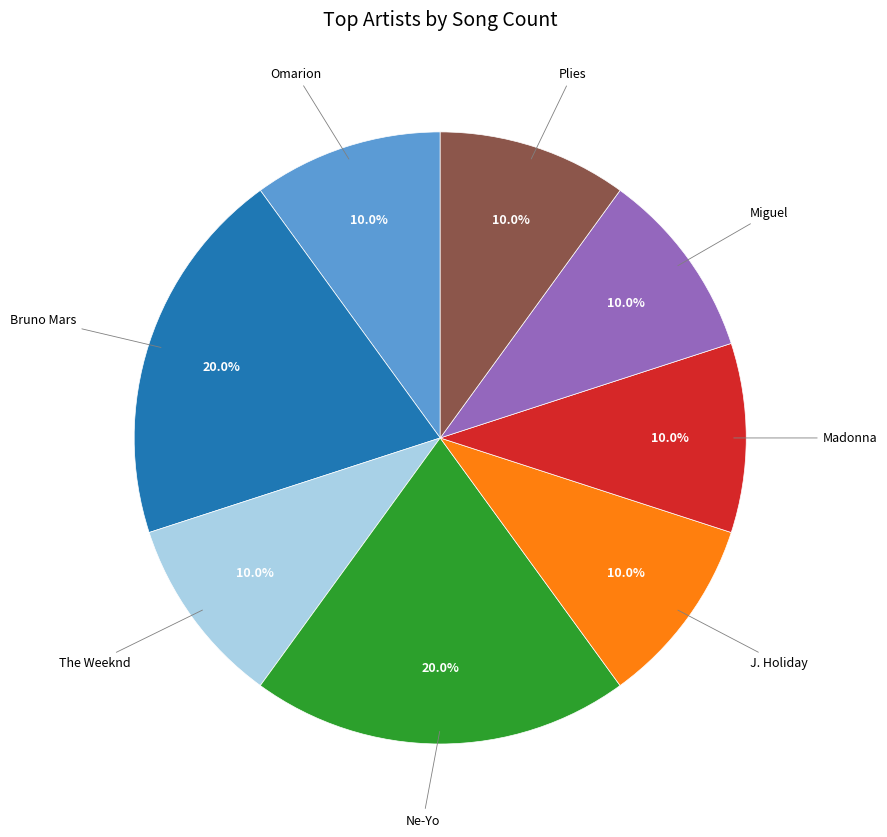

Count the number of slices in the pie.

8